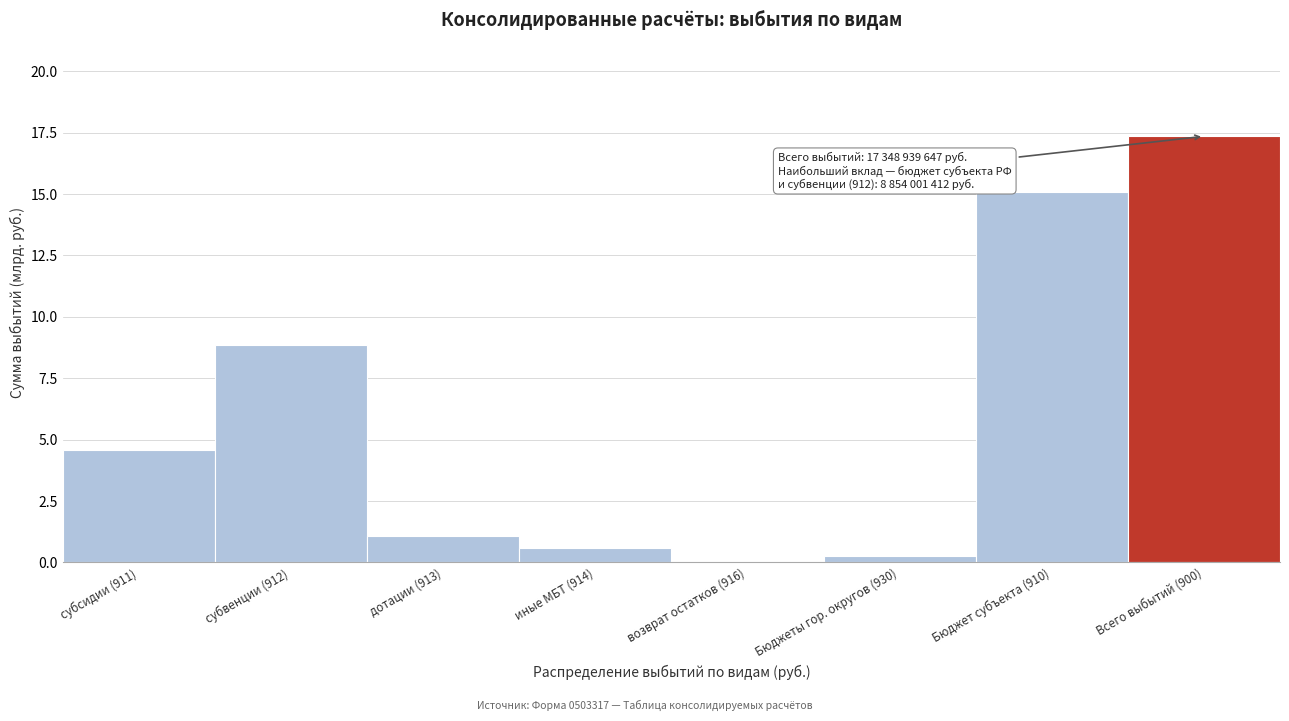

Is it true that the value at субвенции (912) is 2.9?

False